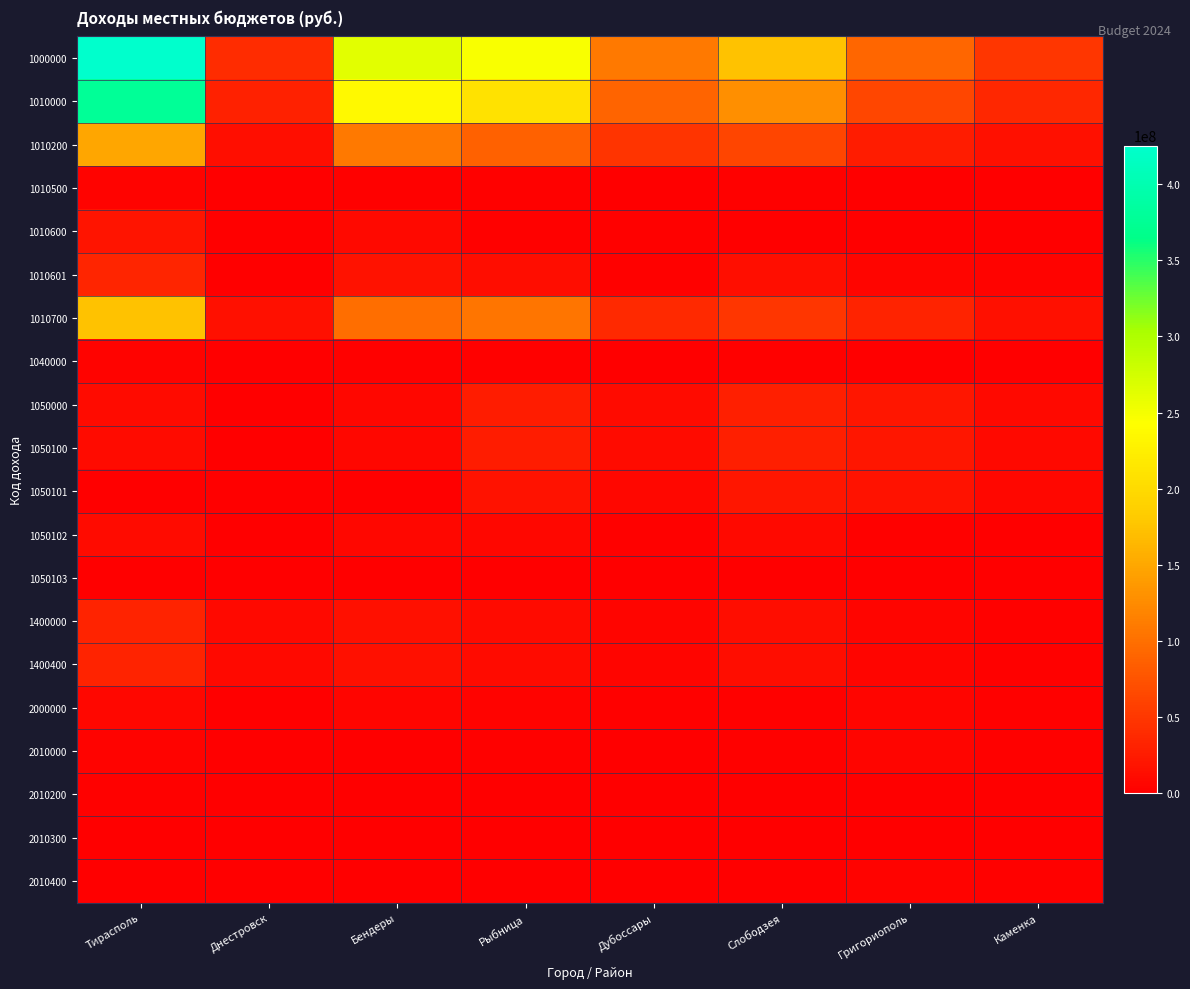

How many categories are shown in the chart?

8